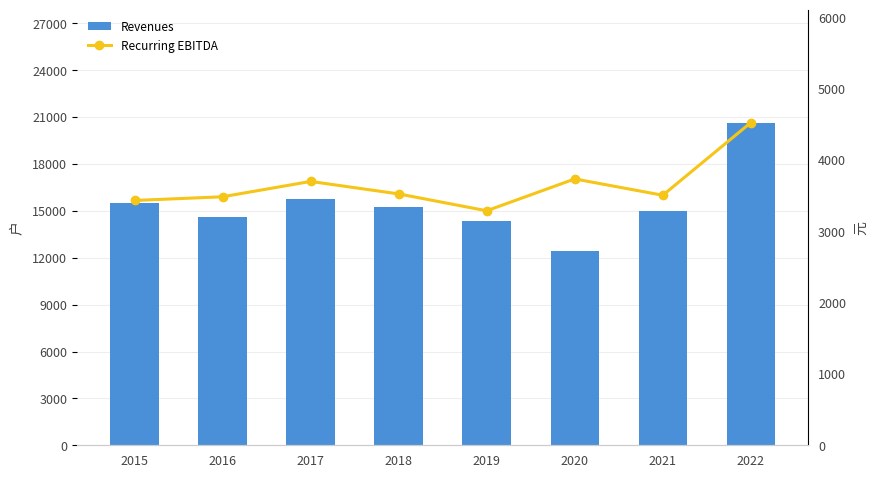

What is the difference between the Revenues values at 2016 and 2015?

922.0